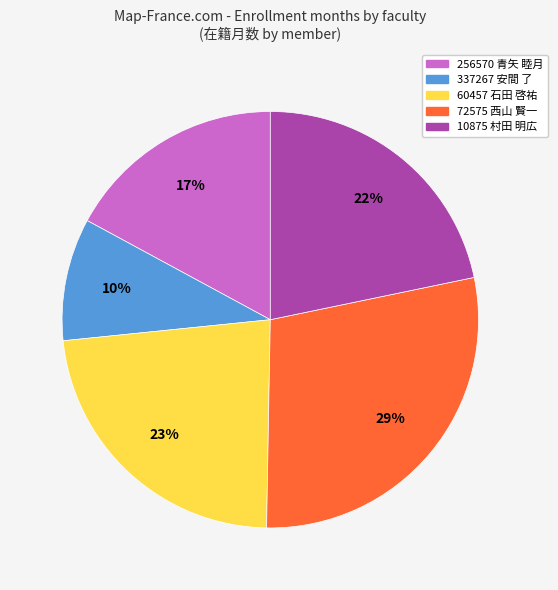

What percentage is the 256570 青矢 睦月 slice, to the nearest percent?

17%